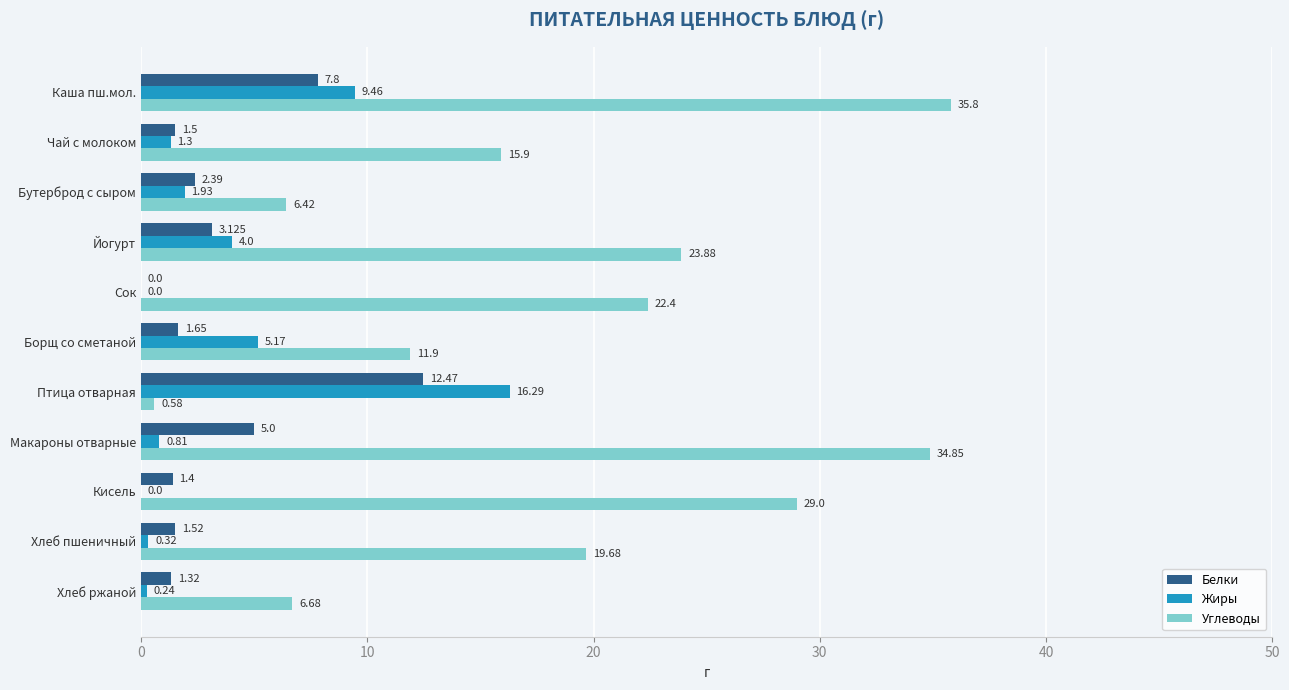

Between Кисель and Хлеб ржаной, which series saw the biggest shift?

Углеводы